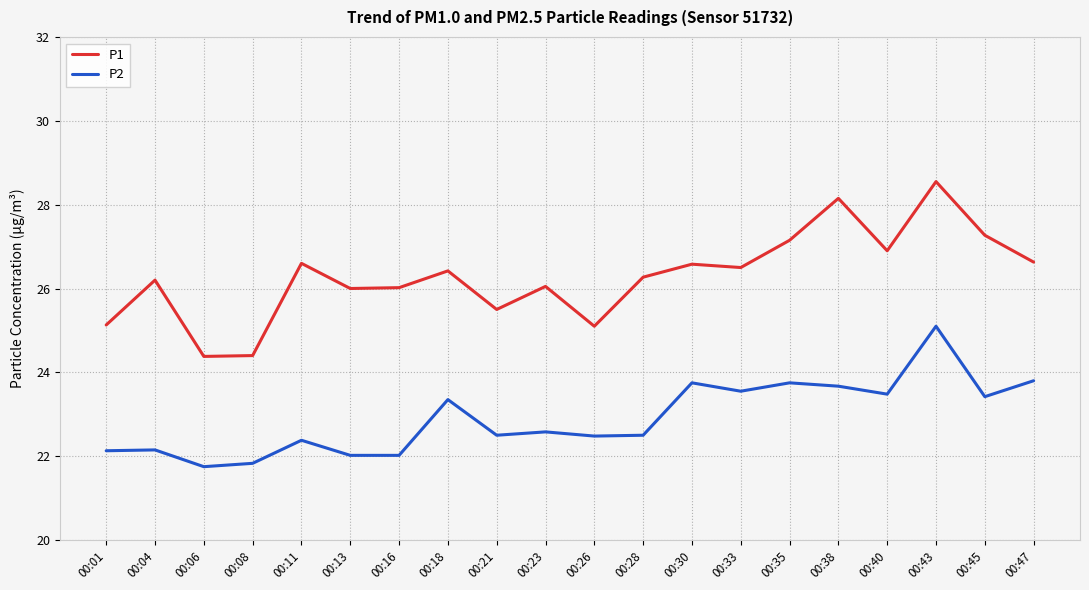

List the series in order of their peak value, highest first.

P1, P2